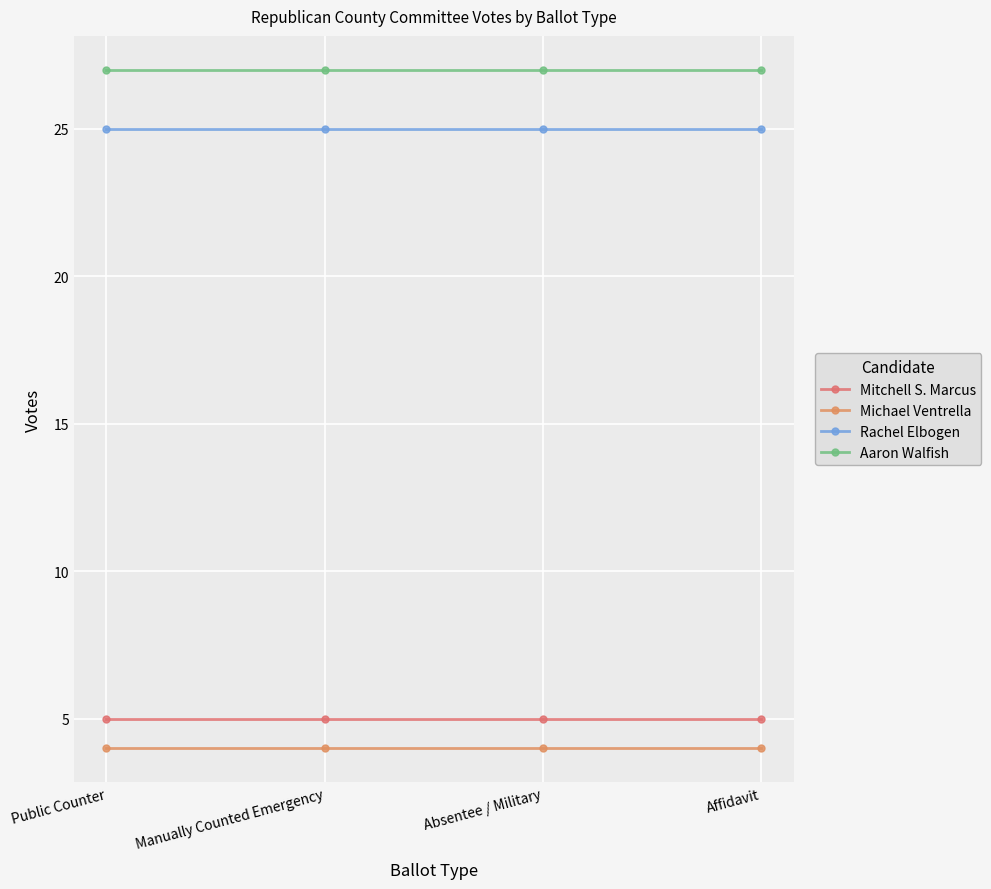

How many lines are shown in the chart?

4